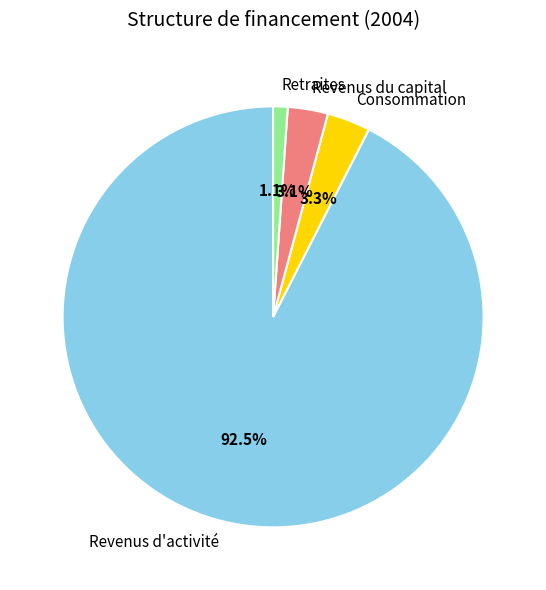

Does Revenus du capital account for over 50% of the chart?

No